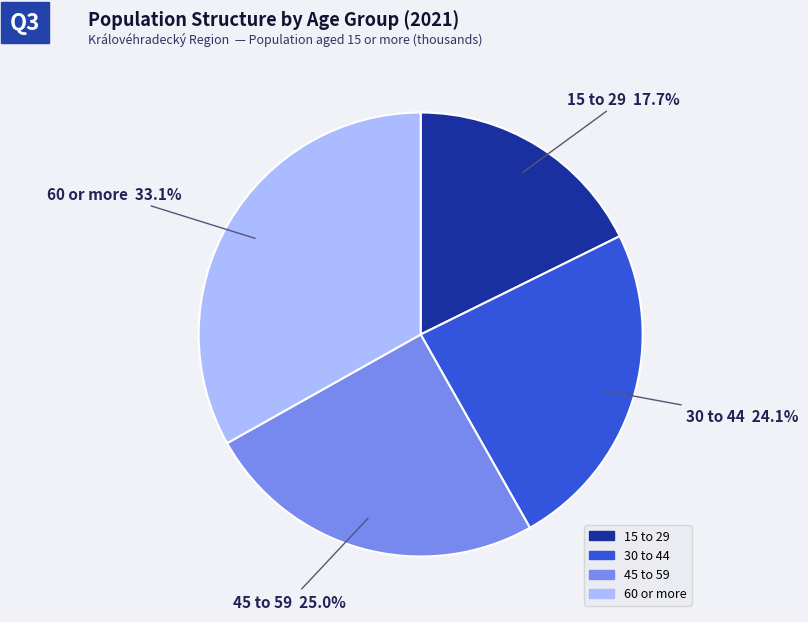

Rank the categories by value from lowest to highest.

15 to 29, 30 to 44, 45 to 59, 60 or more